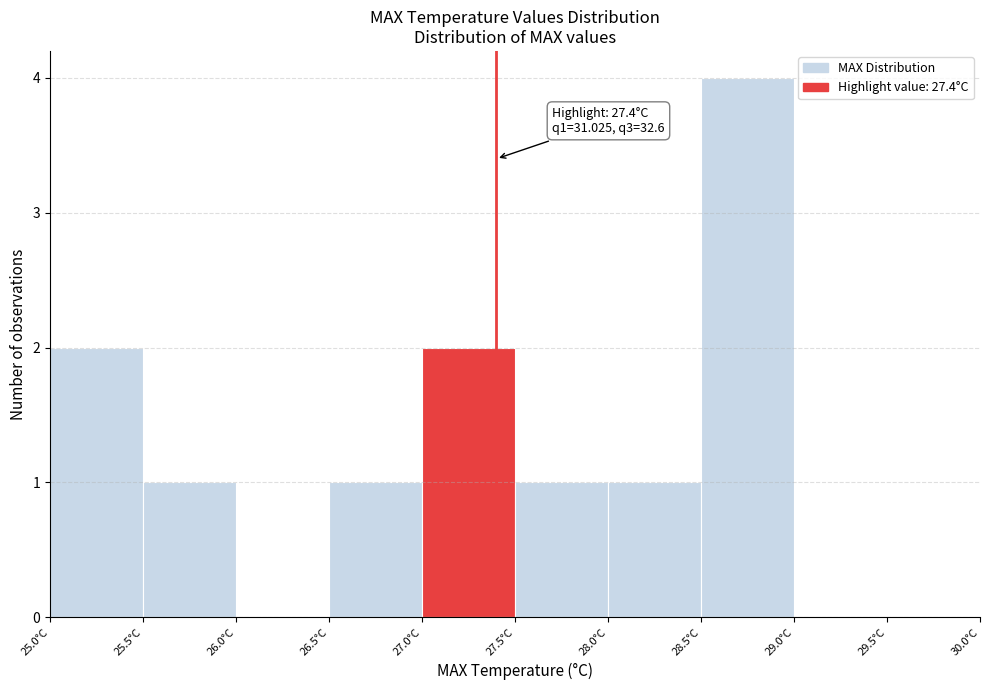

Over which range of the x-axis is the bar tallest?

28.5 to 29.0